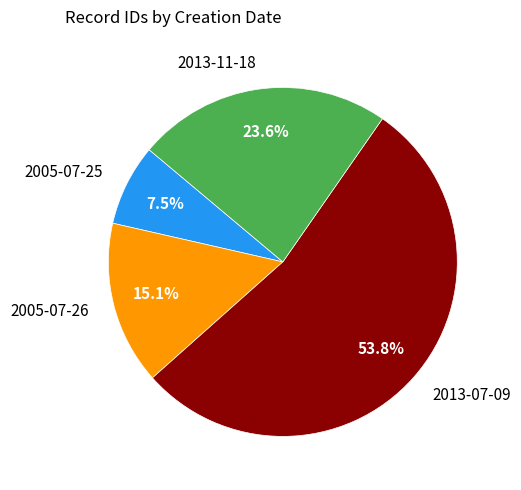

What is the ratio of the value at 2013-11-18 to the value at 2013-07-09?

0.4